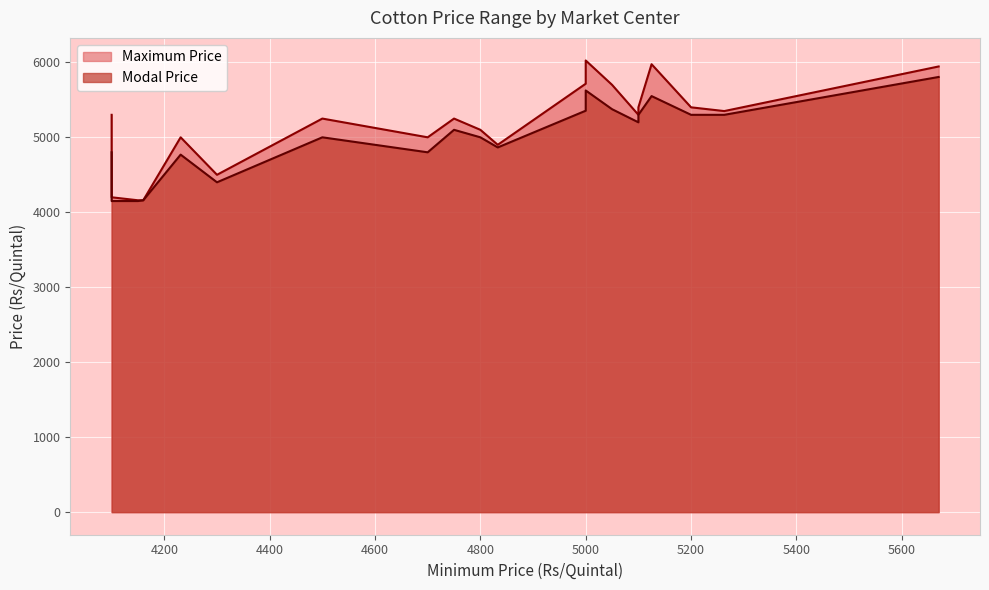

What are all the series names shown in the legend?

Modal Price, Maximum Price